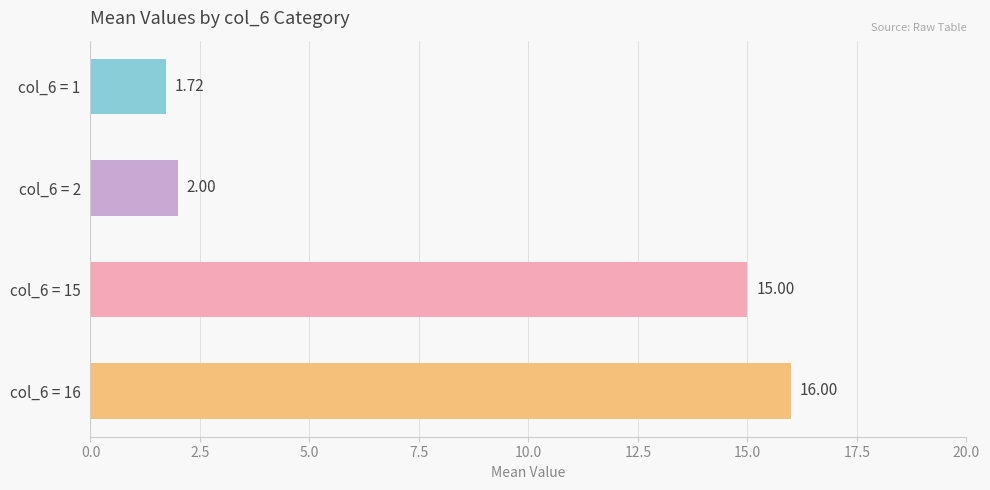

Between col_6 = 16 and col_6 = 2, which is larger?

col_6 = 16